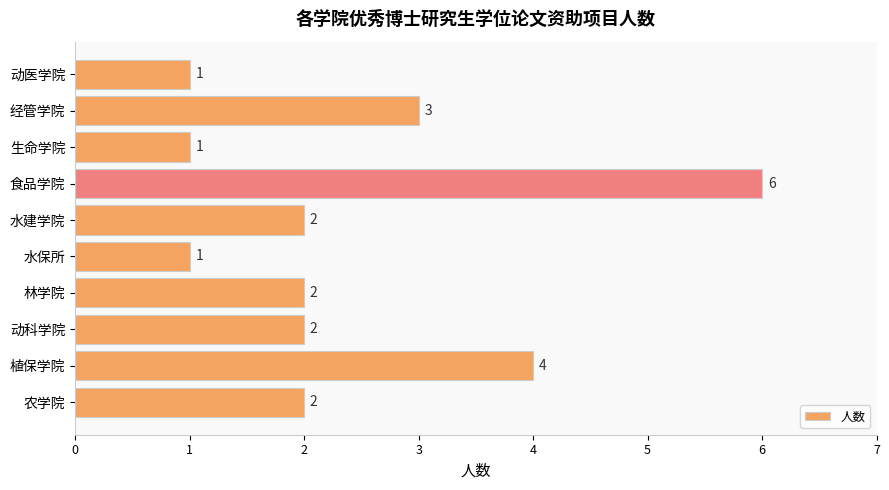

What is the maximum value shown in the chart?

6